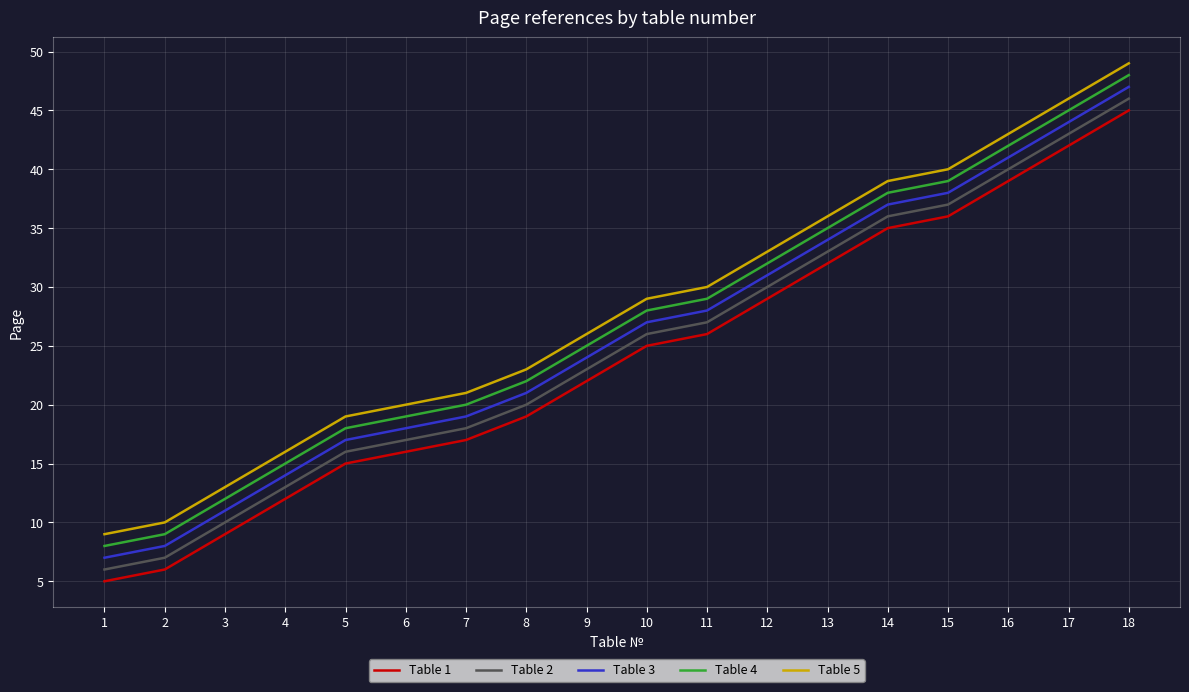

How many lines are shown in the chart?

5